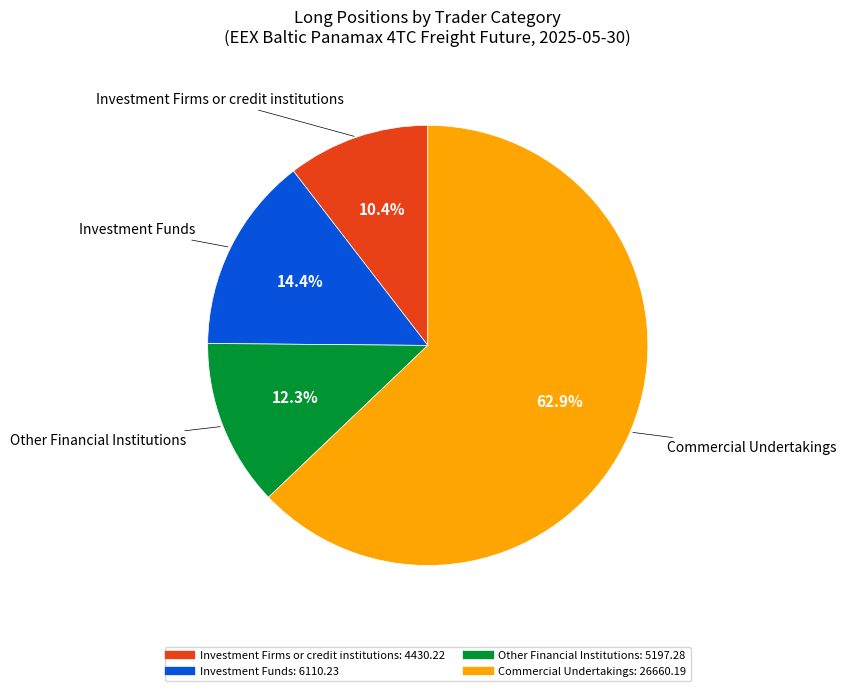

How many segments does this pie chart have?

4